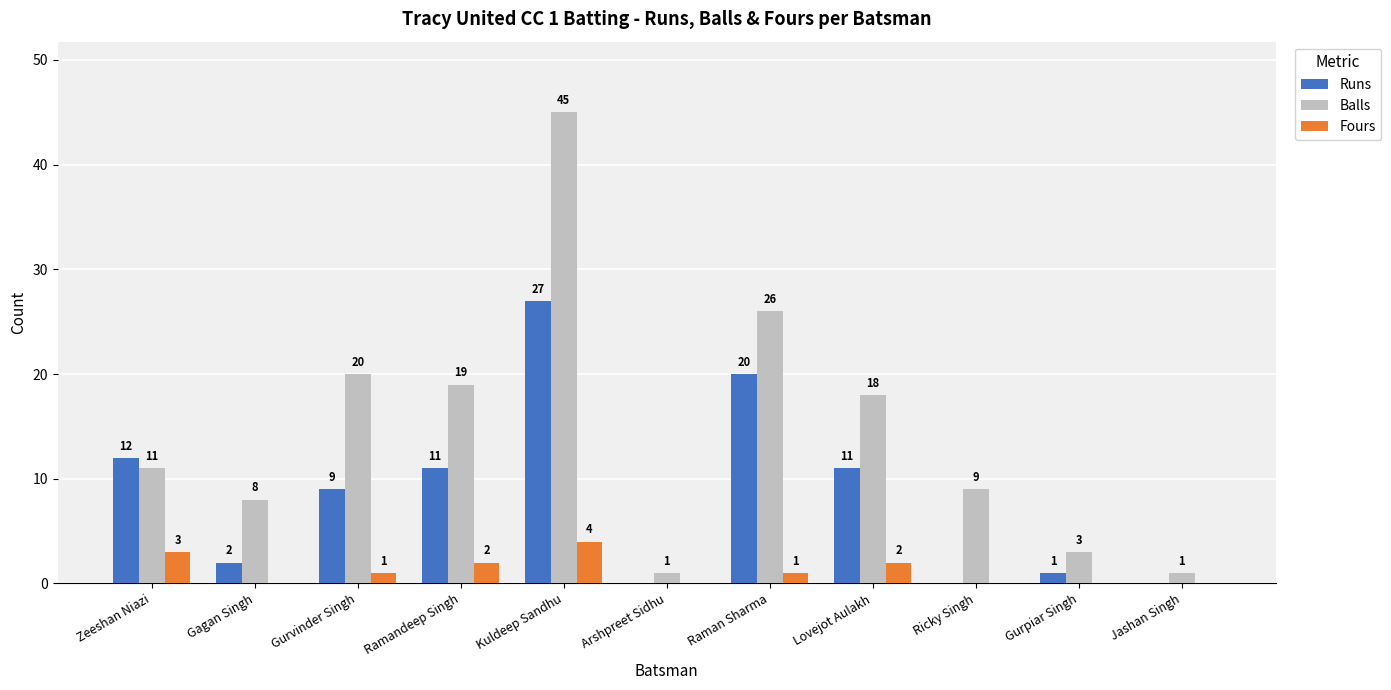

What is the highest value of the Runs series?

27